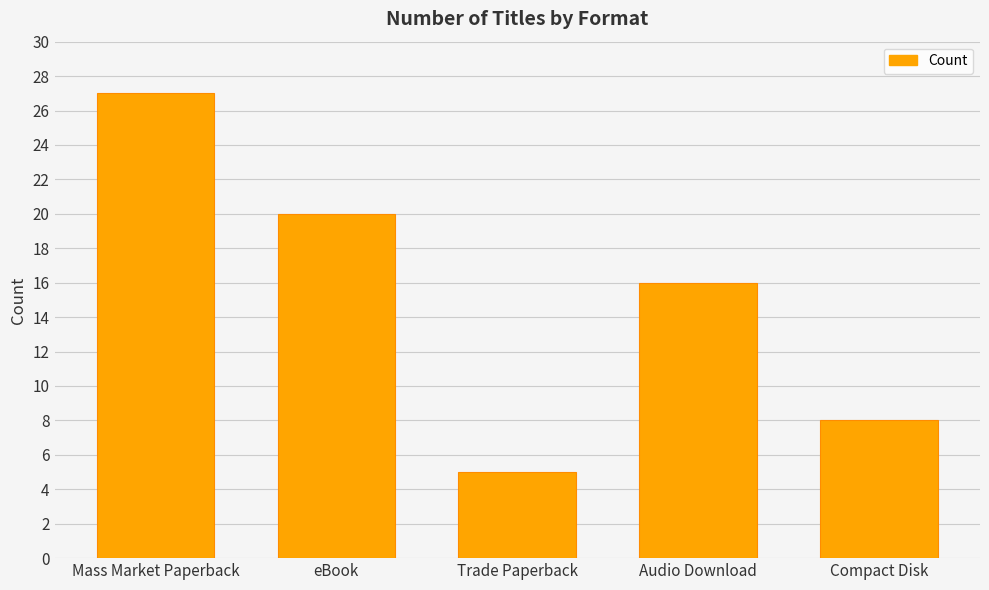

At which category does the chart reach its peak across all series?

Mass Market Paperback